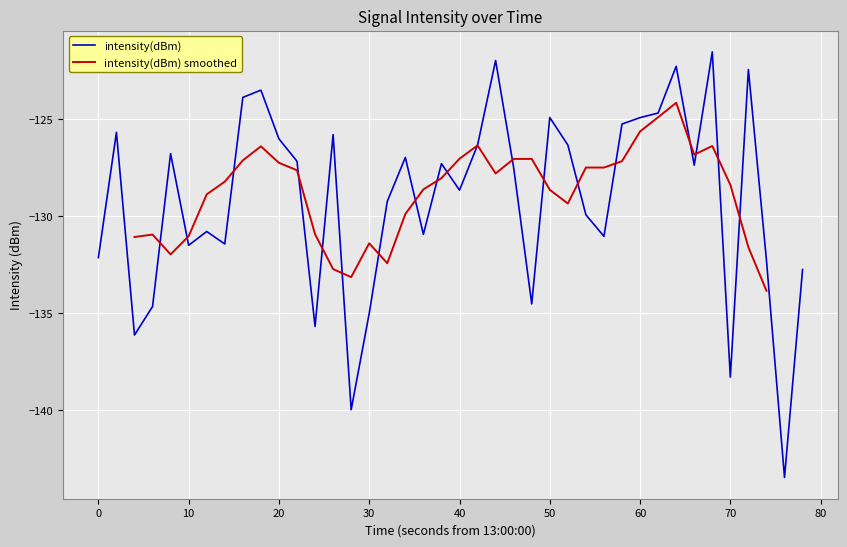

What is the highest value of the intensity(dBm) series?

-121.5